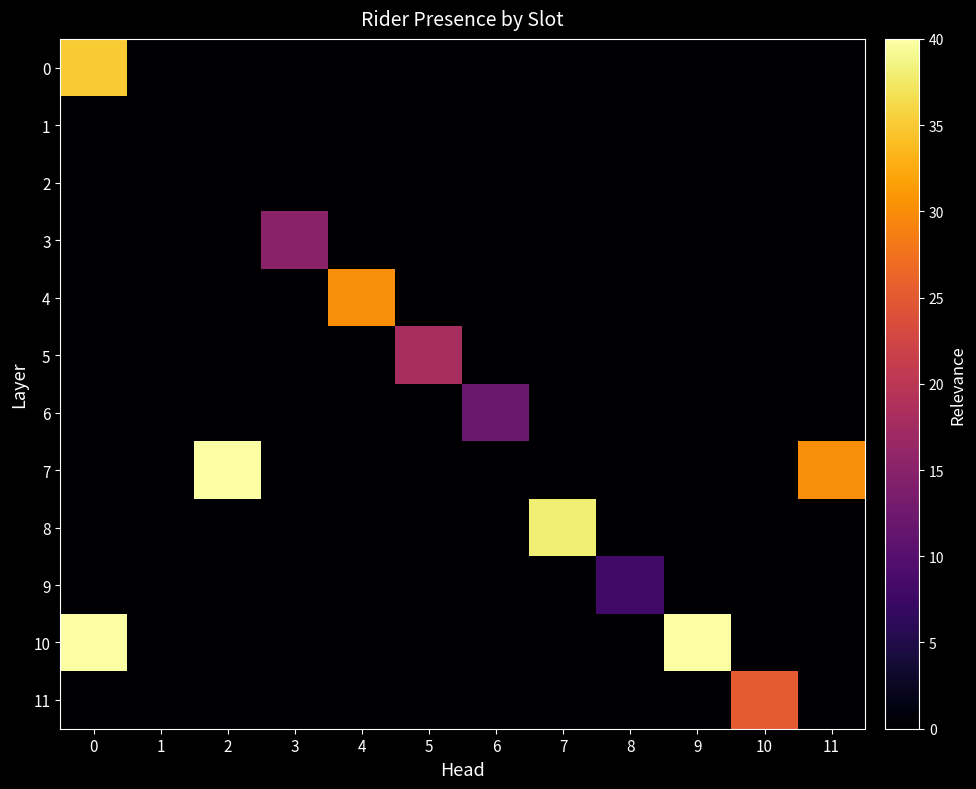

List the series in order of their peak value, highest first.

10, 7, 8, 0, 4, 11, 5, 3, 6, 9, 1, 2